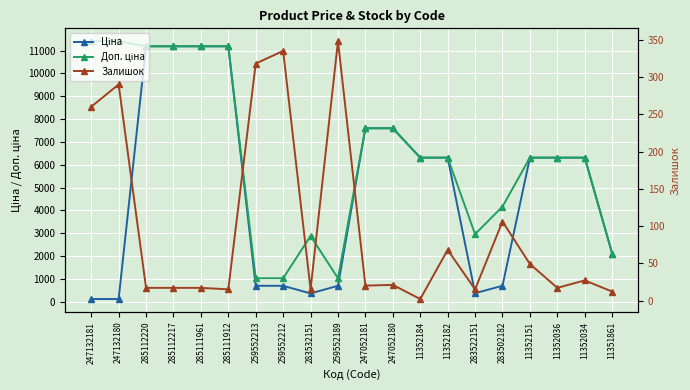

What is the sum of all Ціна values?

97330.8